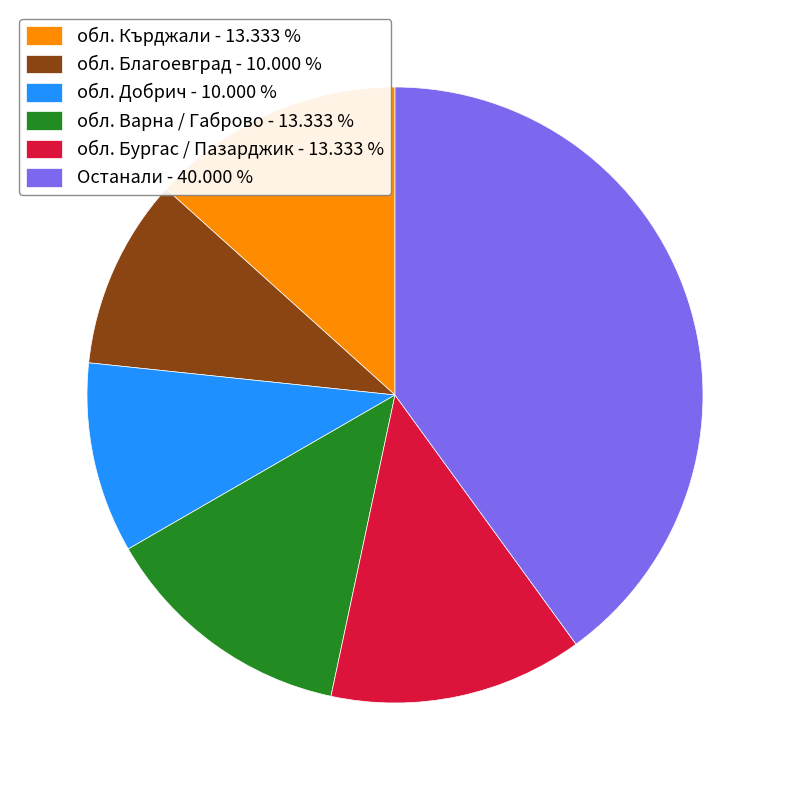

Approximately how many times larger is the value at обл. Варна / Габрово - 13.333 % compared to обл. Благоевград - 10.000 %?

1.3